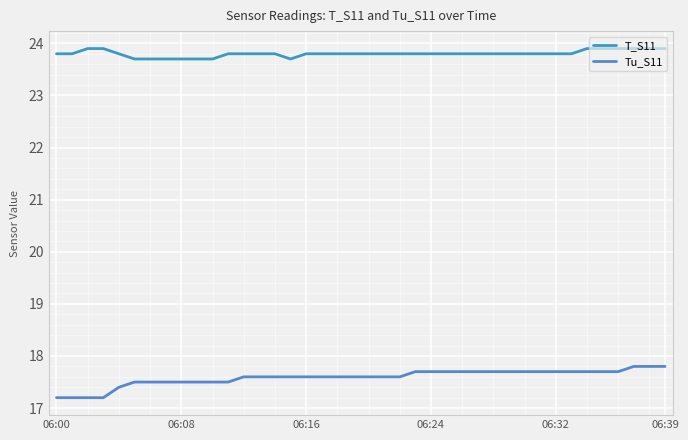

What are all the series names shown in the legend?

T_S11, Tu_S11